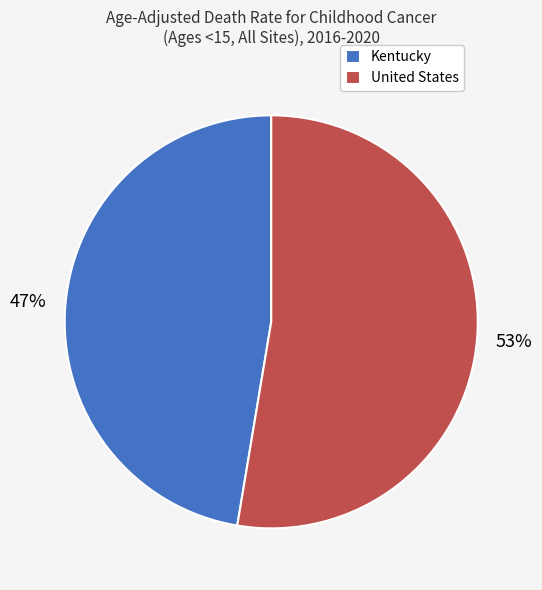

Rank the categories by value from highest to lowest.

United States, Kentucky